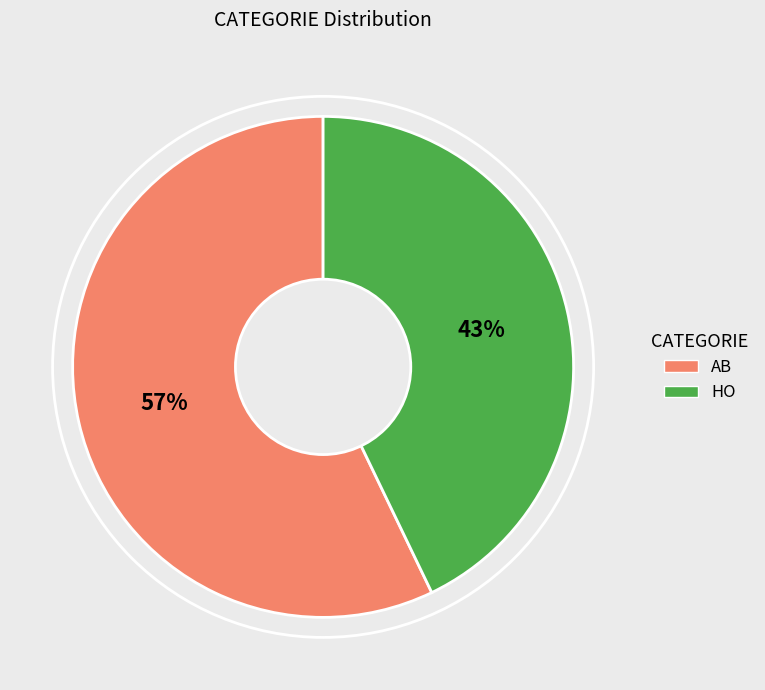

Which slice represents more than half of the pie?

AB